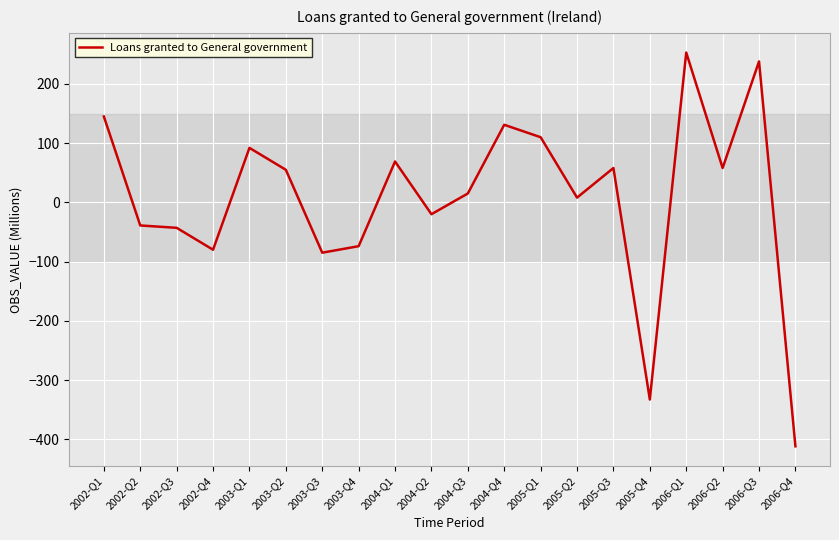

What is the difference between the maximum and minimum values?

665